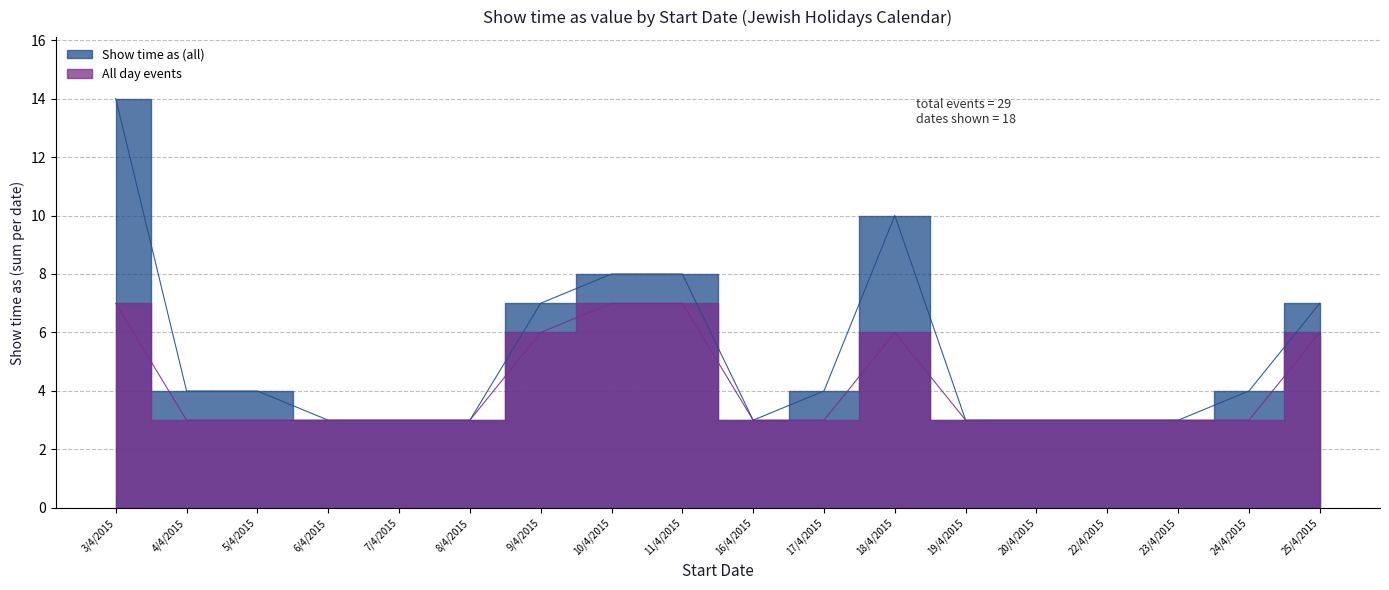

What position from the right is 3/4/2015?

18